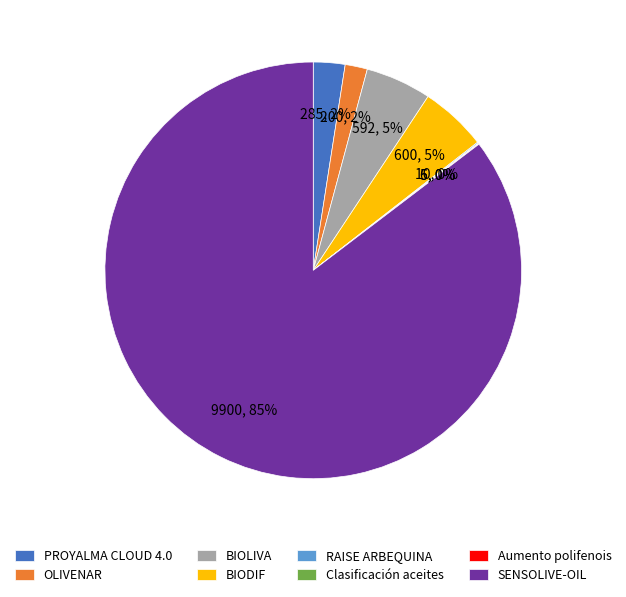

Is SENSOLIVE-OIL the majority of the pie?

Yes